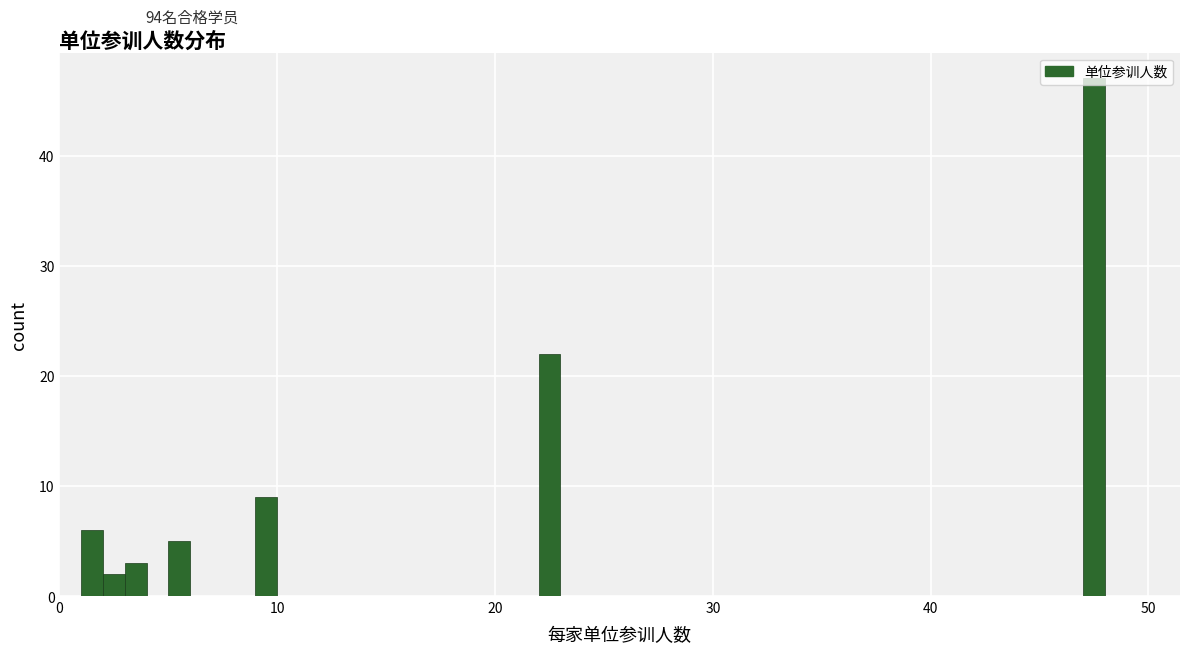

Around what value on the x-axis is the tallest bar? Give the approximate position of its centre, as read against the axis.

48